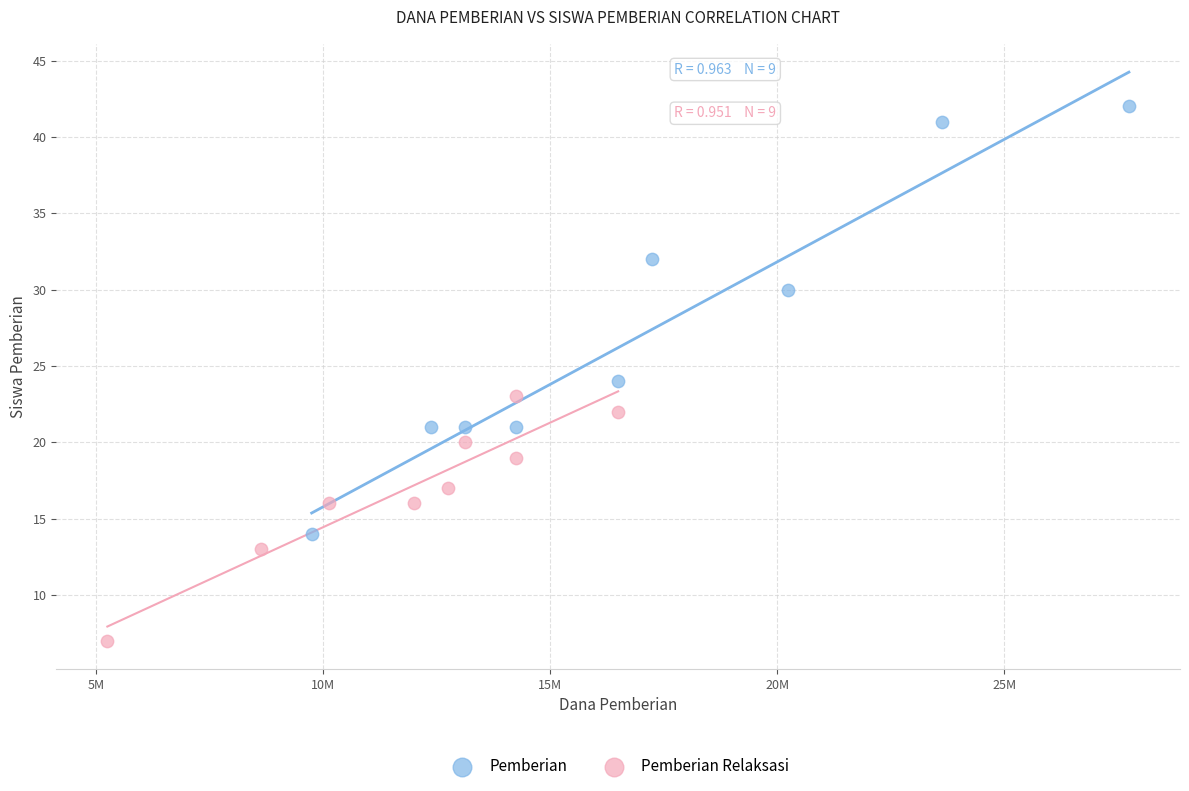

Which series has the largest Y range (max minus min)?

Pemberian